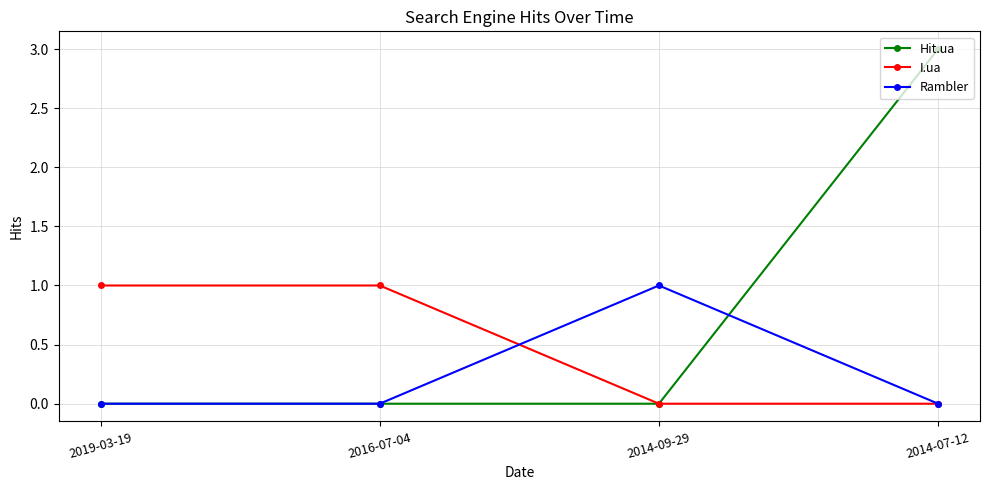

Which series has the largest total across all categories?

Hit.ua